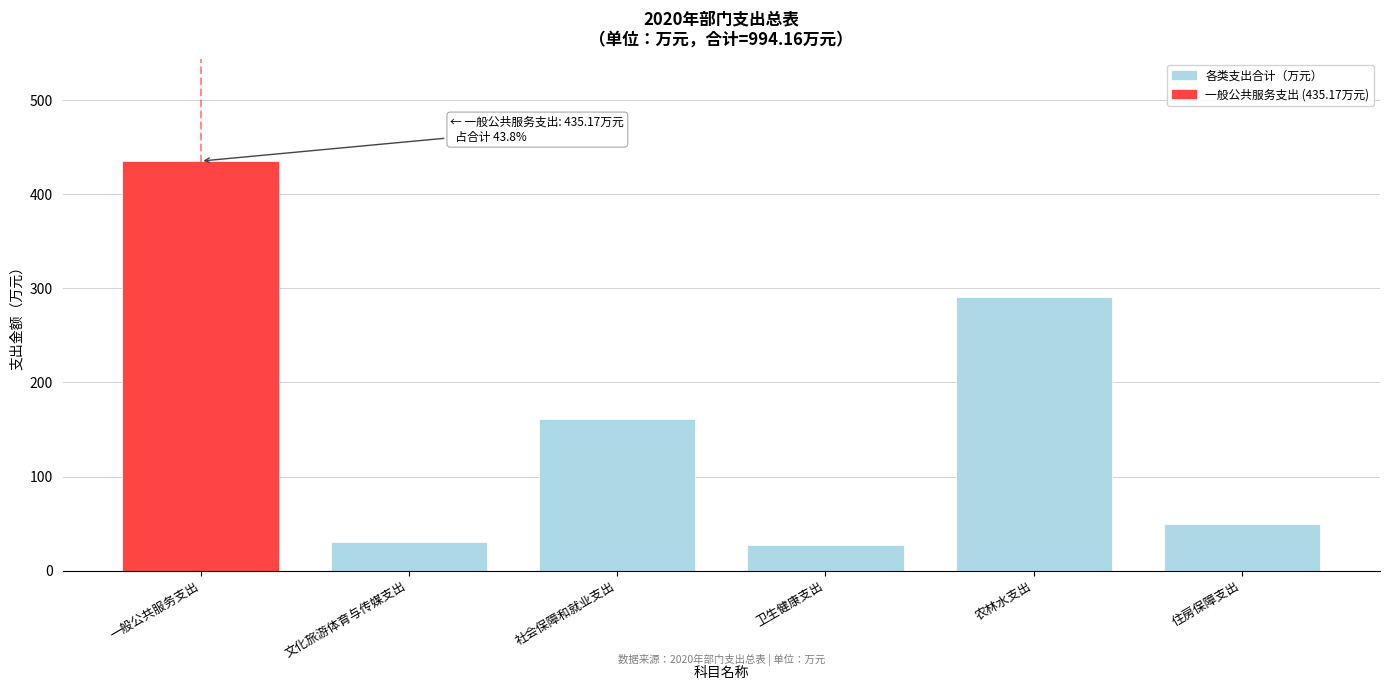

What is the label of the 4th bar from the left?

卫生健康支出